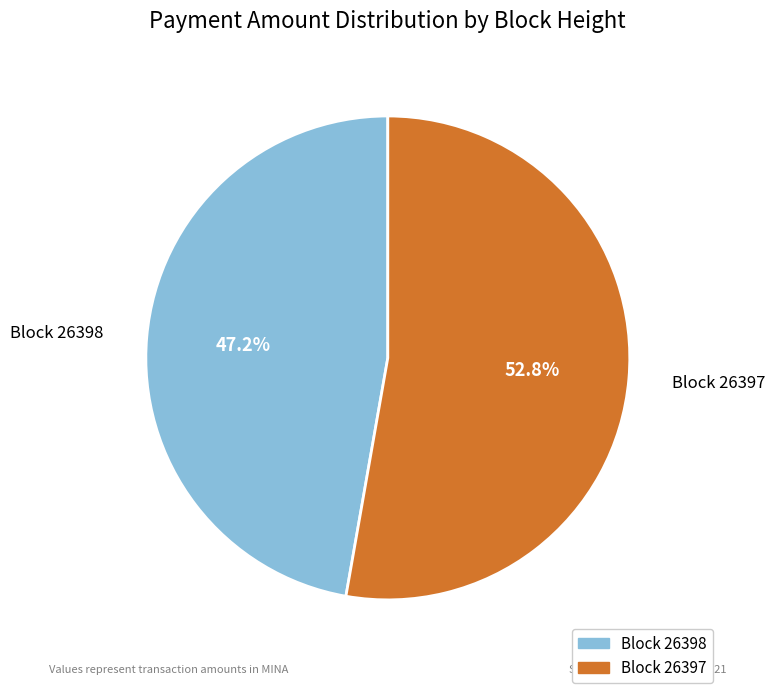

What is the smallest slice in the pie chart?

Block 26398